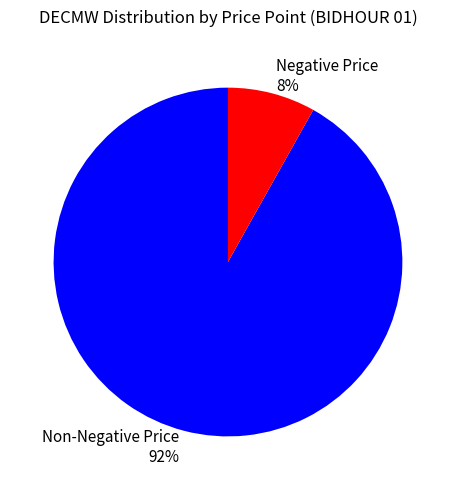

The Negative Price 8% slice represents 19% of the pie. True or false?

False